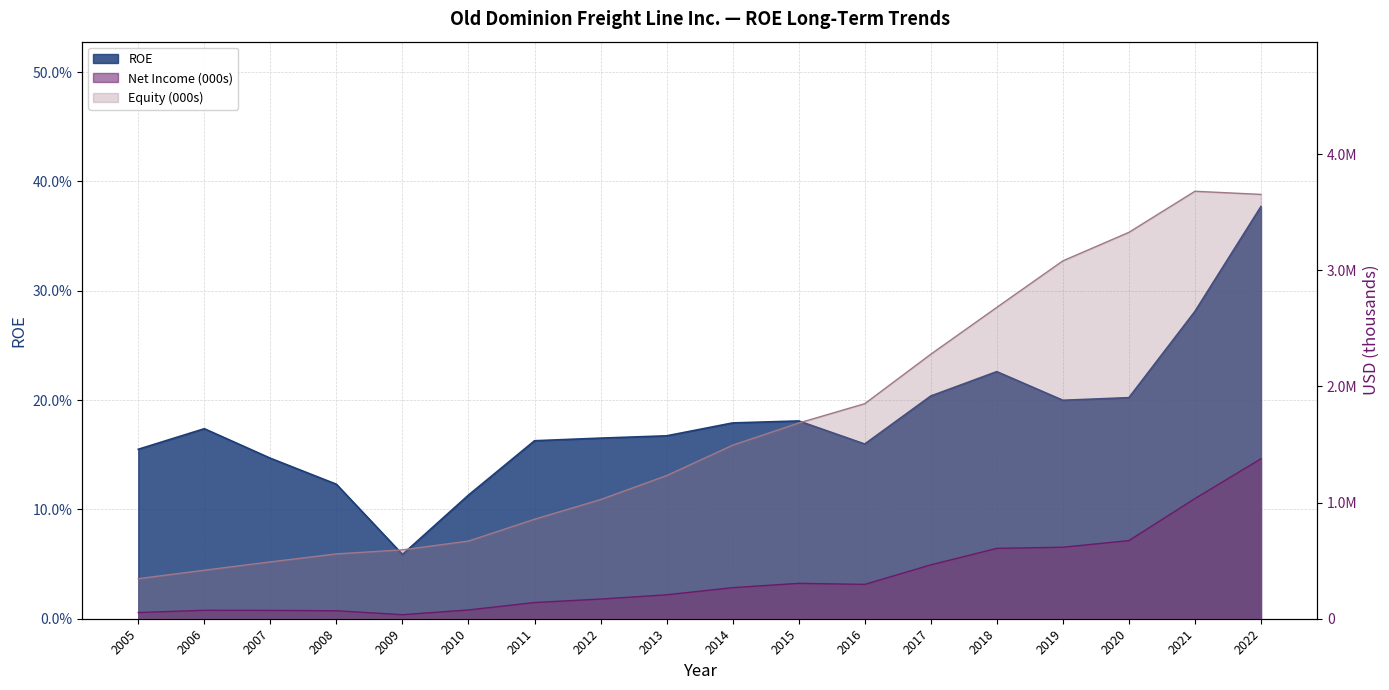

At 2013, list the series in order from smallest to largest.

ROE, Net Income (000s), Equity (000s)